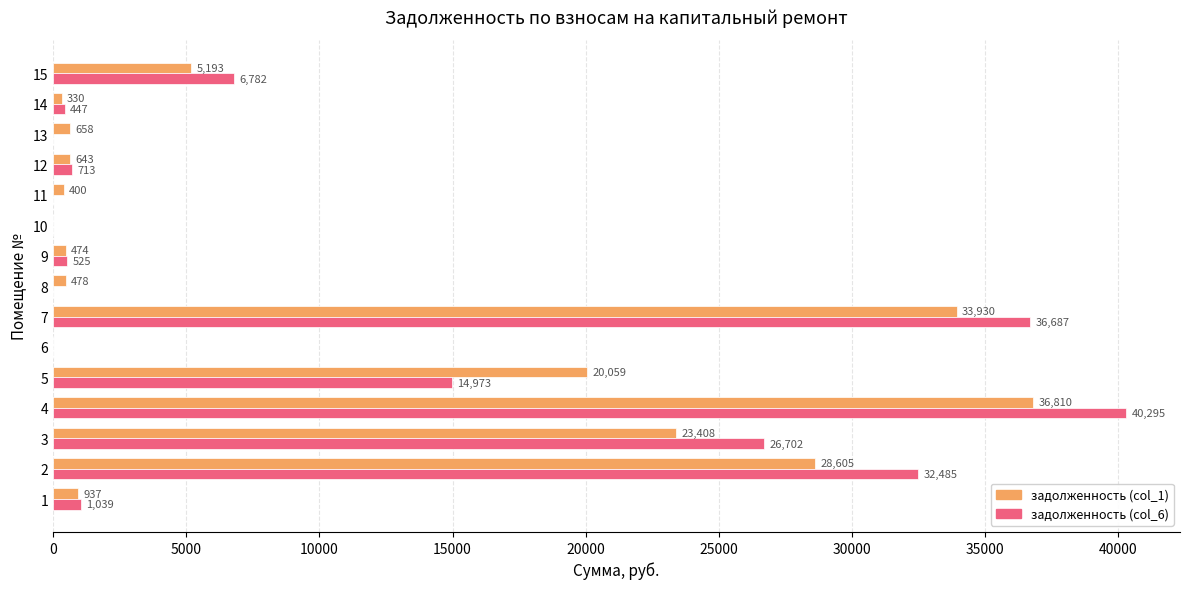

Is the value of задолженность (col_1) at 7 greater than the value of задолженность (col_6) at 12?

Yes